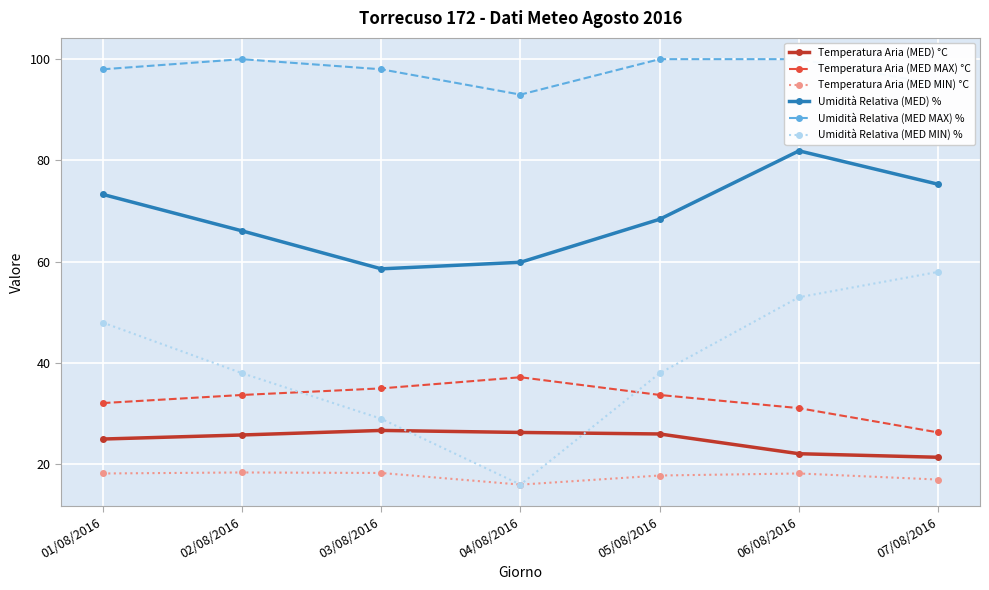

What is the value of the Umidità Relativa (MED) % point at the 7th from the left?

75.3